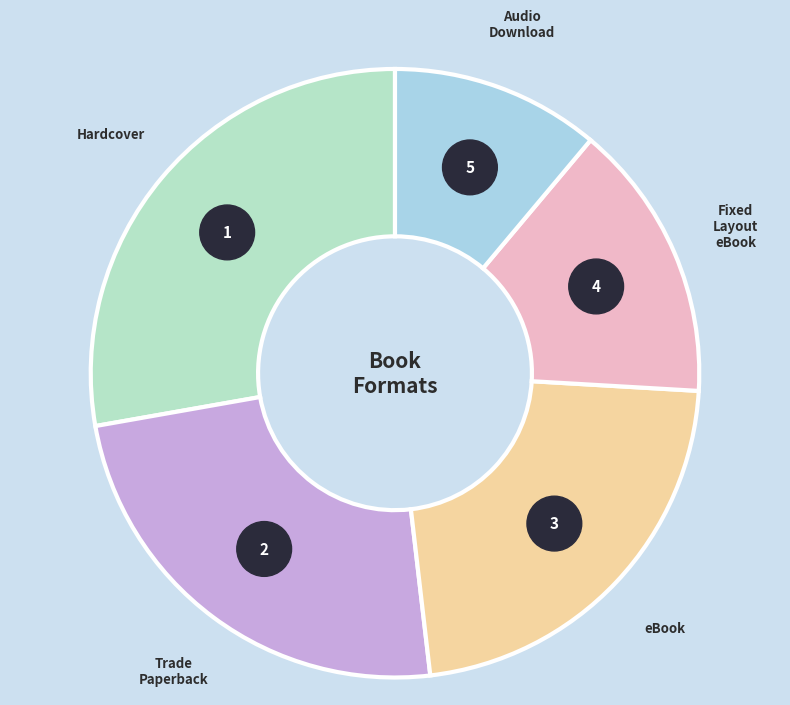

To the nearest percent, what is the difference between the Audio Download and Hardcover slice percentages?

17%